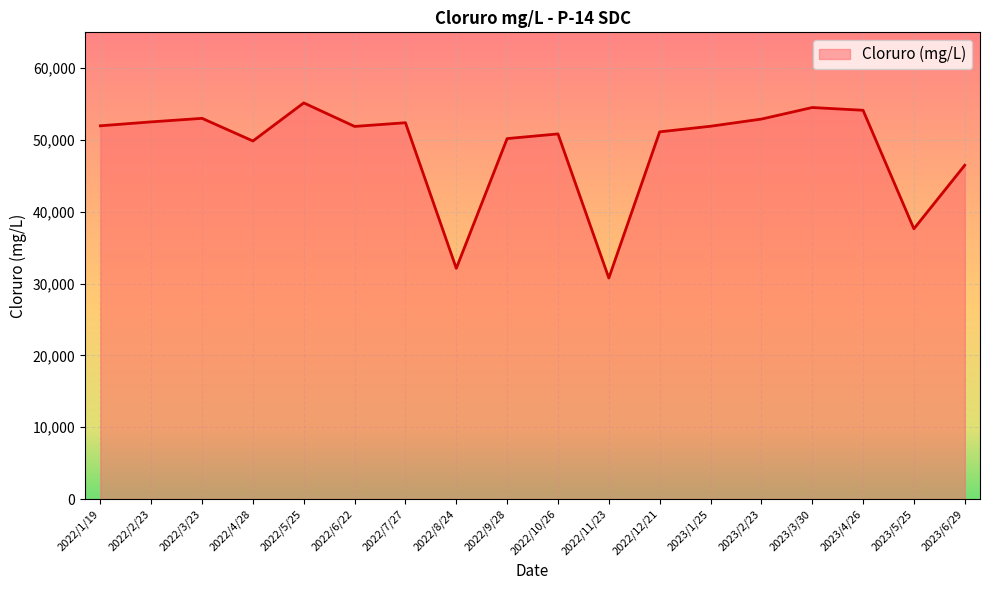

Does the chart display data point markers on the line(s)?

No